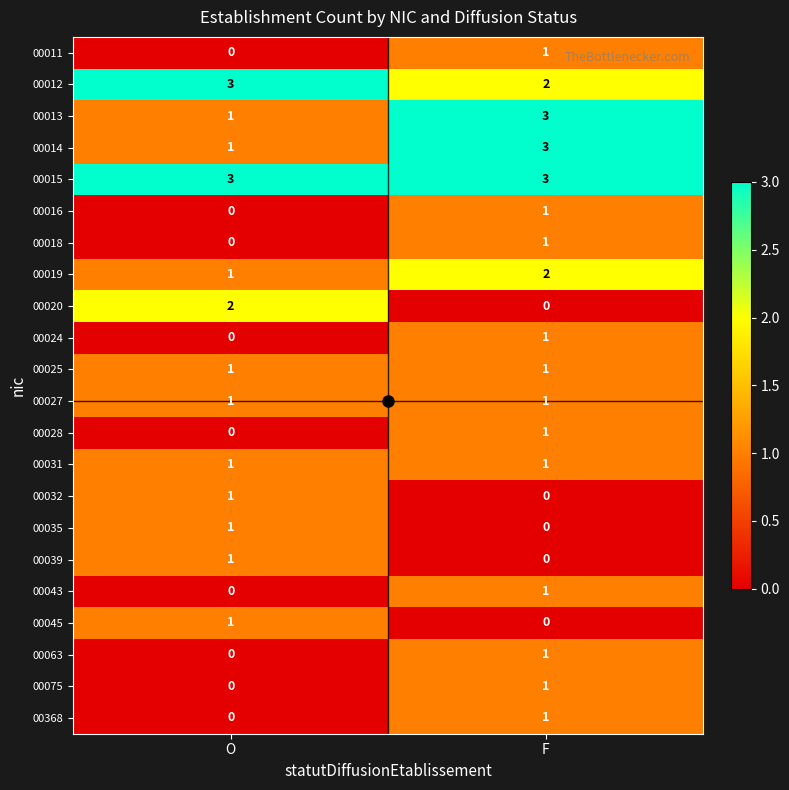

What is the highest value of the 00015 series?

3